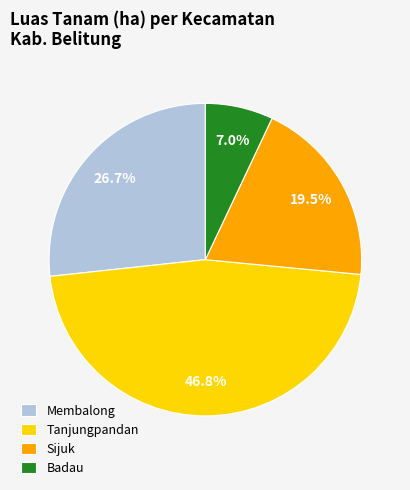

Is there any slice that represents more than half of the pie?

No